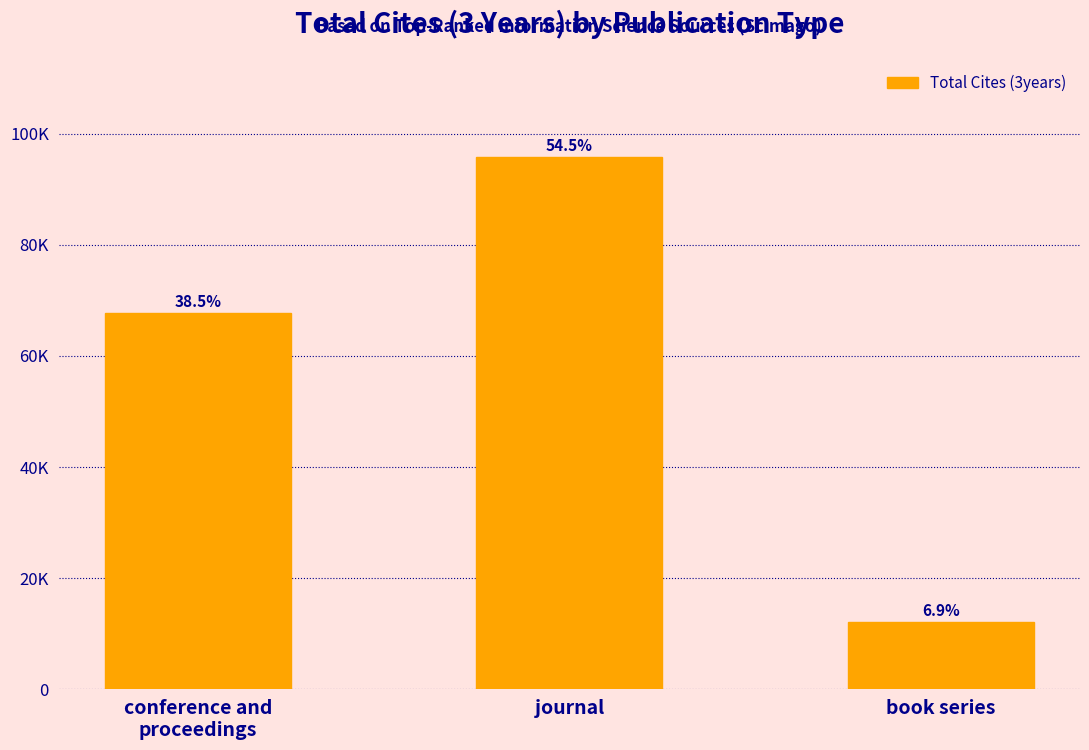

What is the value of the 2nd bar from the left?

95831